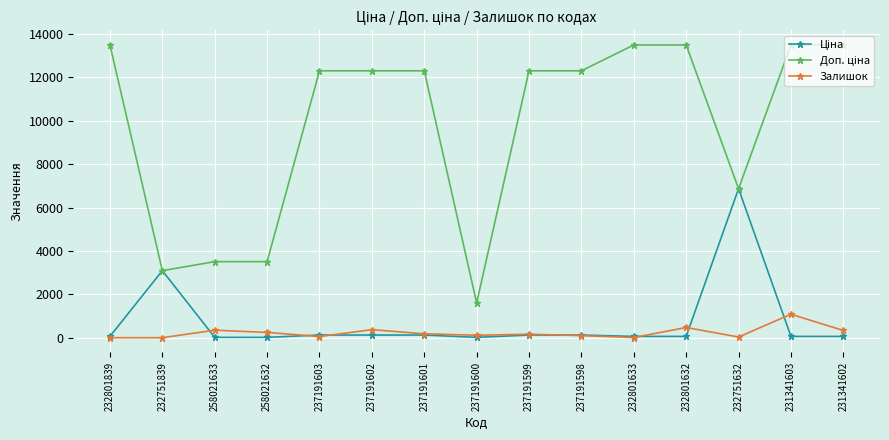

Is it true that Залишок equals 347.0 at 258021633?

True